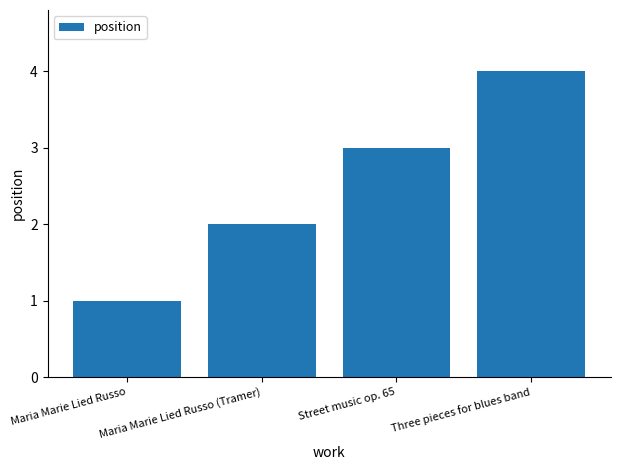

Reading left to right, list all the values displayed in this chart.

1	2	3	4